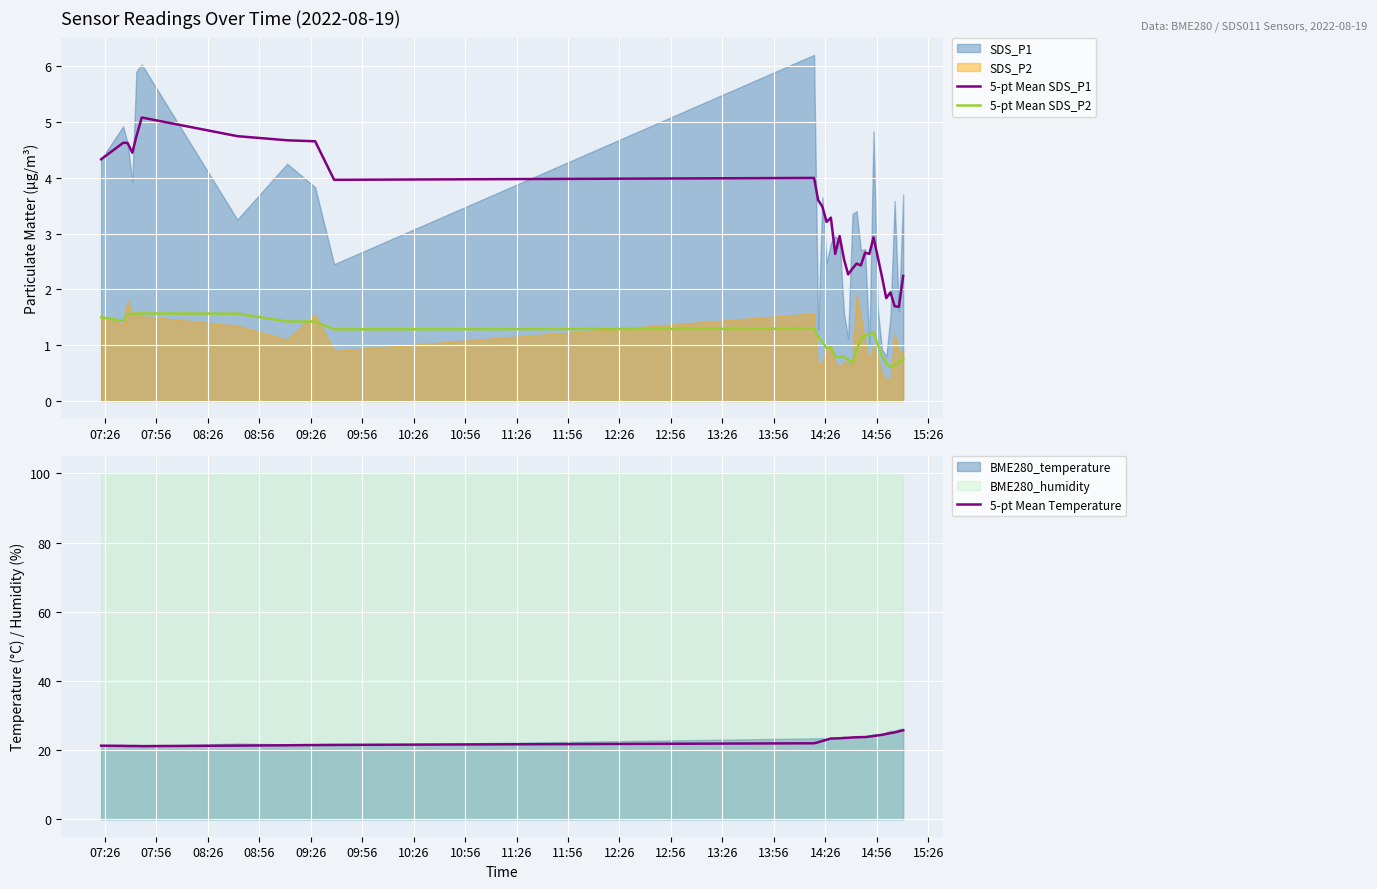

What is the difference between the second highest and second lowest values in the 5-pt Mean SDS_P2 series?

0.9